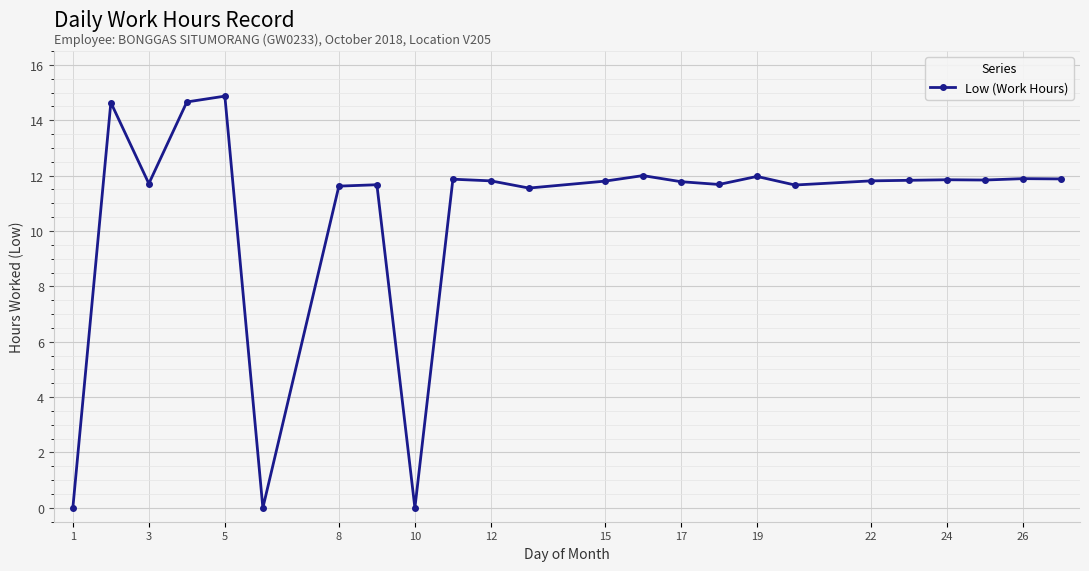

True or false: there are more than 0 points higher than both neighbors.

True